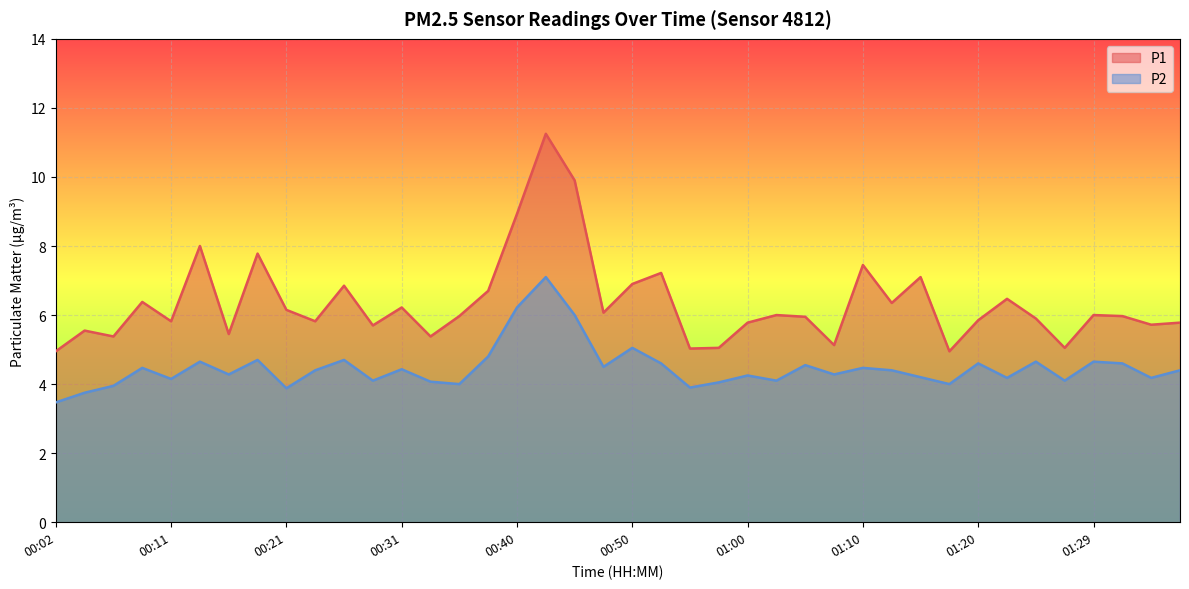

At how many categories does at least one series exceed 9?

2